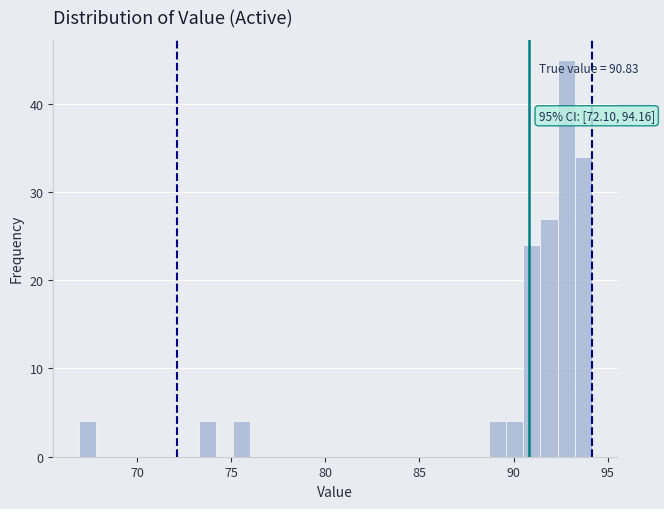

Around what value on the x-axis is the tallest bar? Give the approximate position of its centre, as read against the axis.

93.0